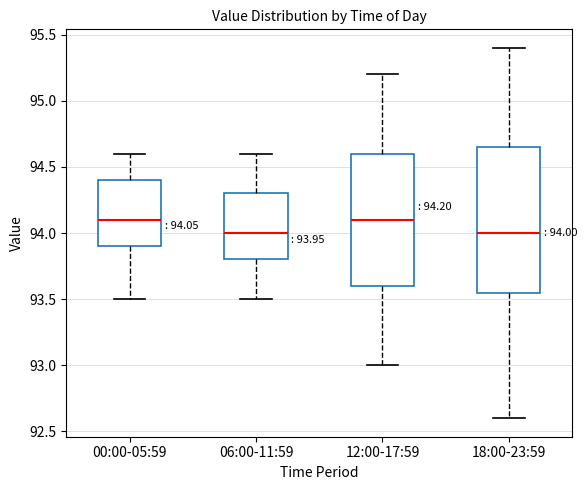

Which box is the tallest, from its lower edge to its upper edge?

18:00-23:59